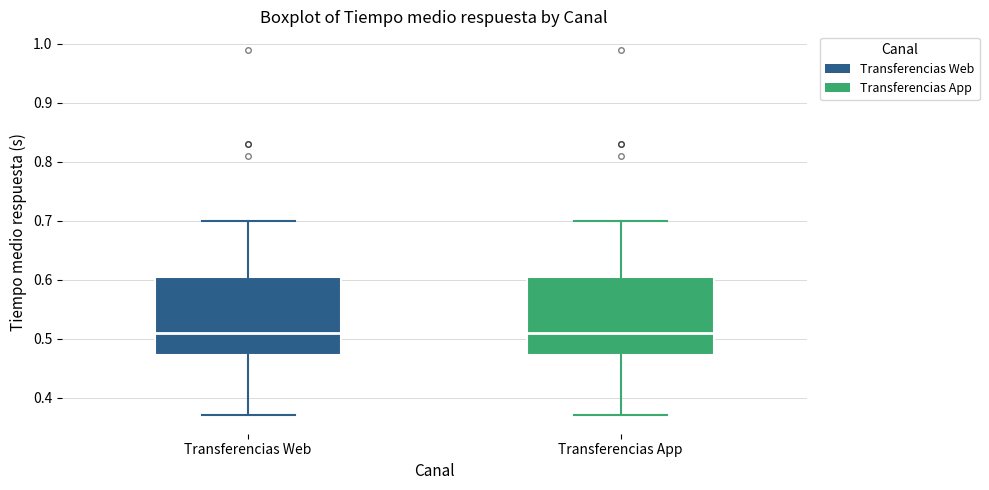

Reading left to right, transcribe this box plot: for each box, give where its median line is, the range the box spans, and where its two whiskers end, as read against the y-axis. The values are not printed on the chart, so give them approximately, as read against the axis.

Transferencias Web: median 0.51, box 0.47 to 0.61, whiskers 0.37 to 0.70
Transferencias App: median 0.51, box 0.47 to 0.61, whiskers 0.37 to 0.70